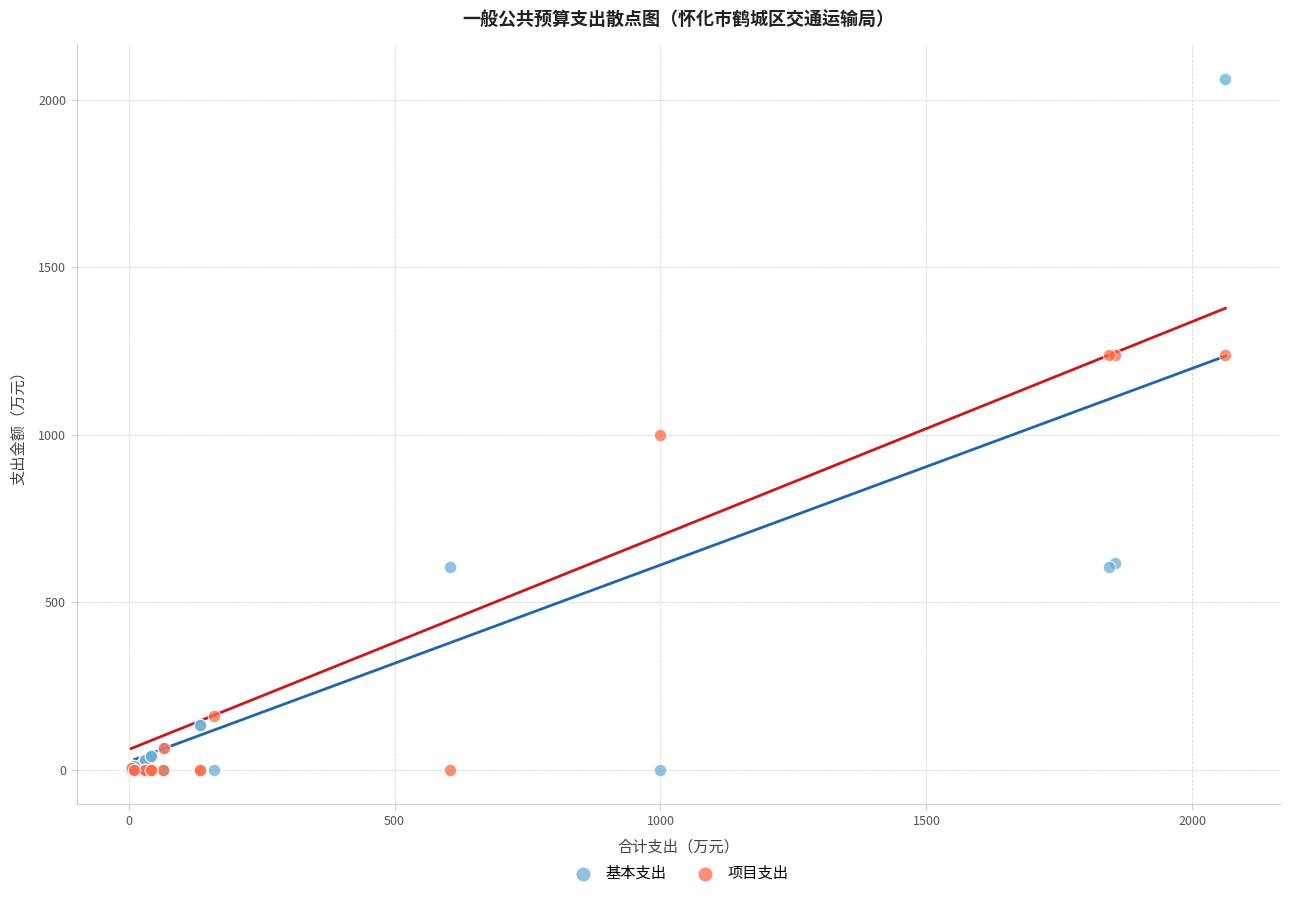

What is the X range (max minus min) for the scatter plot?

2056.8